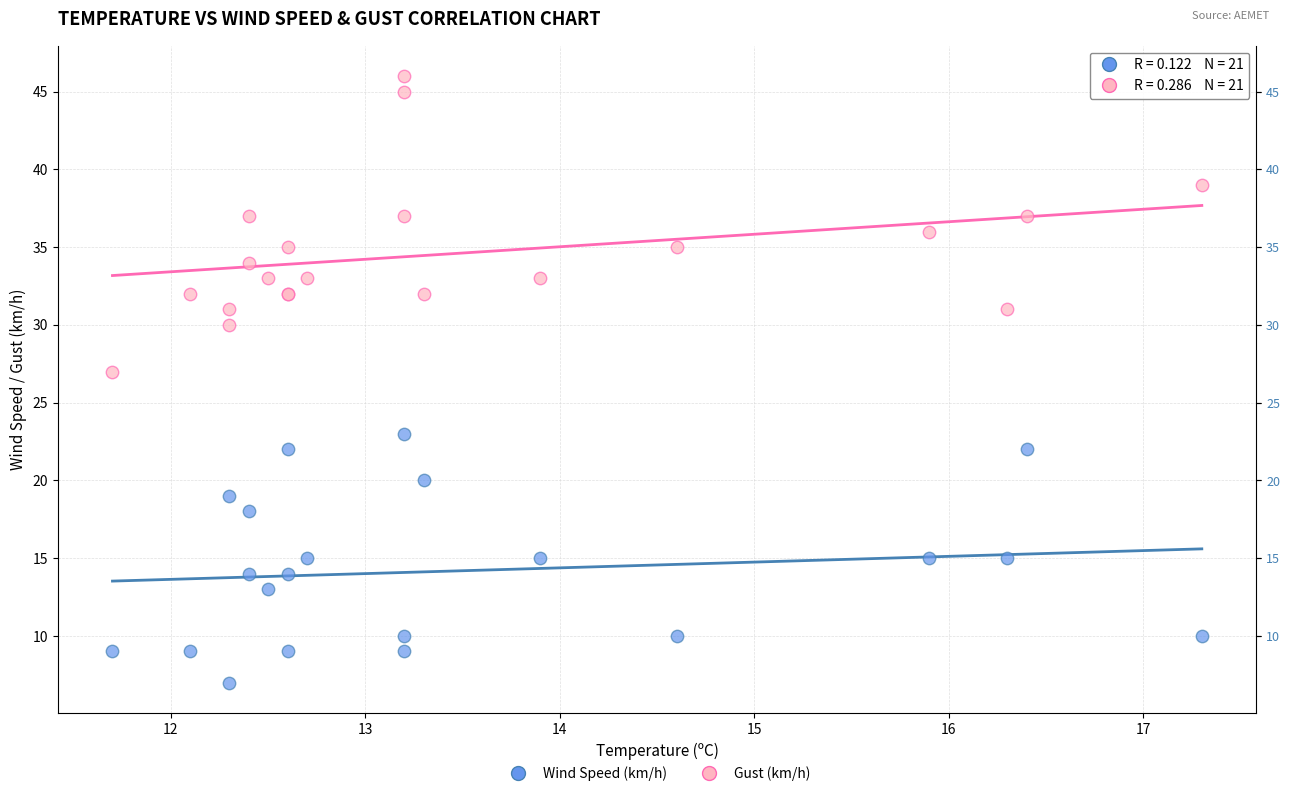

Which series contains the highest Y value?

Gust (km/h)